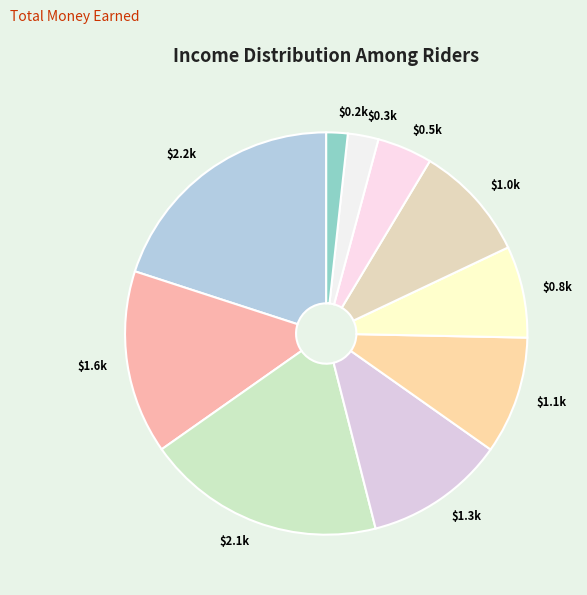

Does $1.0k account for over 50% of the chart?

No